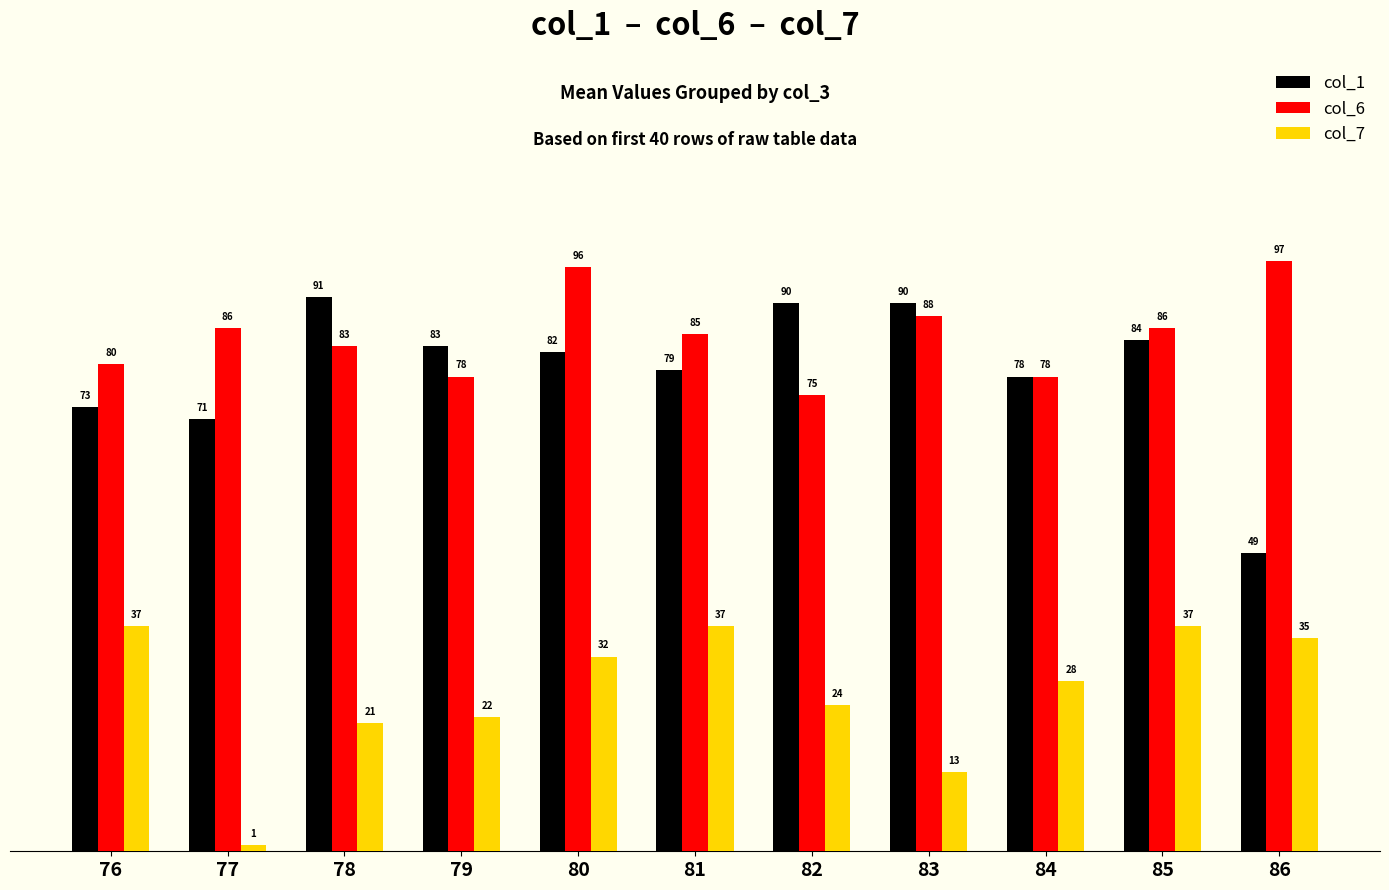

Rank the series by their maximum value, from lowest to highest.

col_7, col_1, col_6